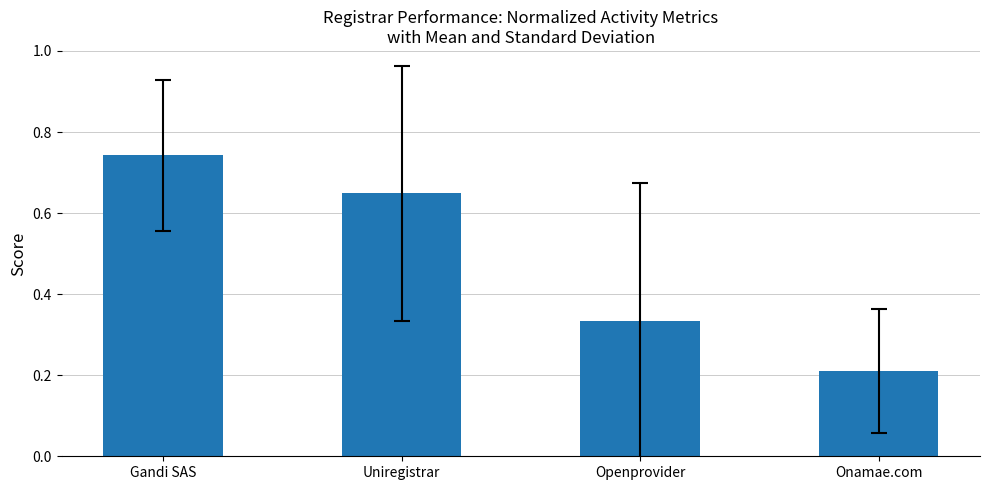

True or false: the data shows 0.6 at Openprovider.

False